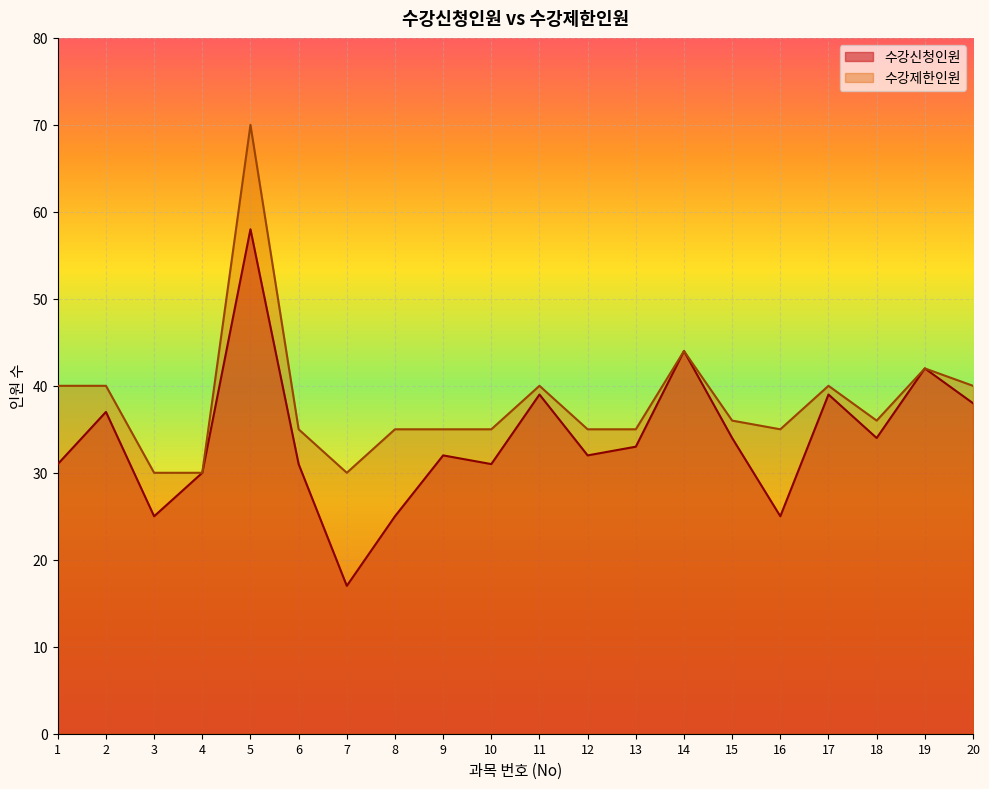

What is the value of the 수강신청인원 point at the 1st from the left?

31